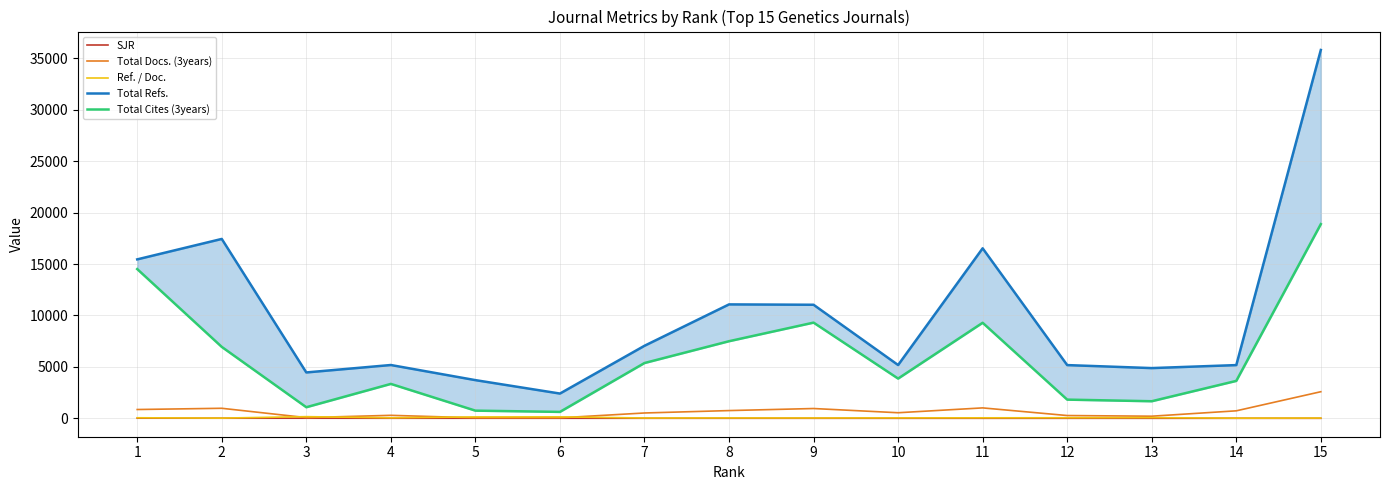

What is the average value of the Ref. / Doc. series?

64.0